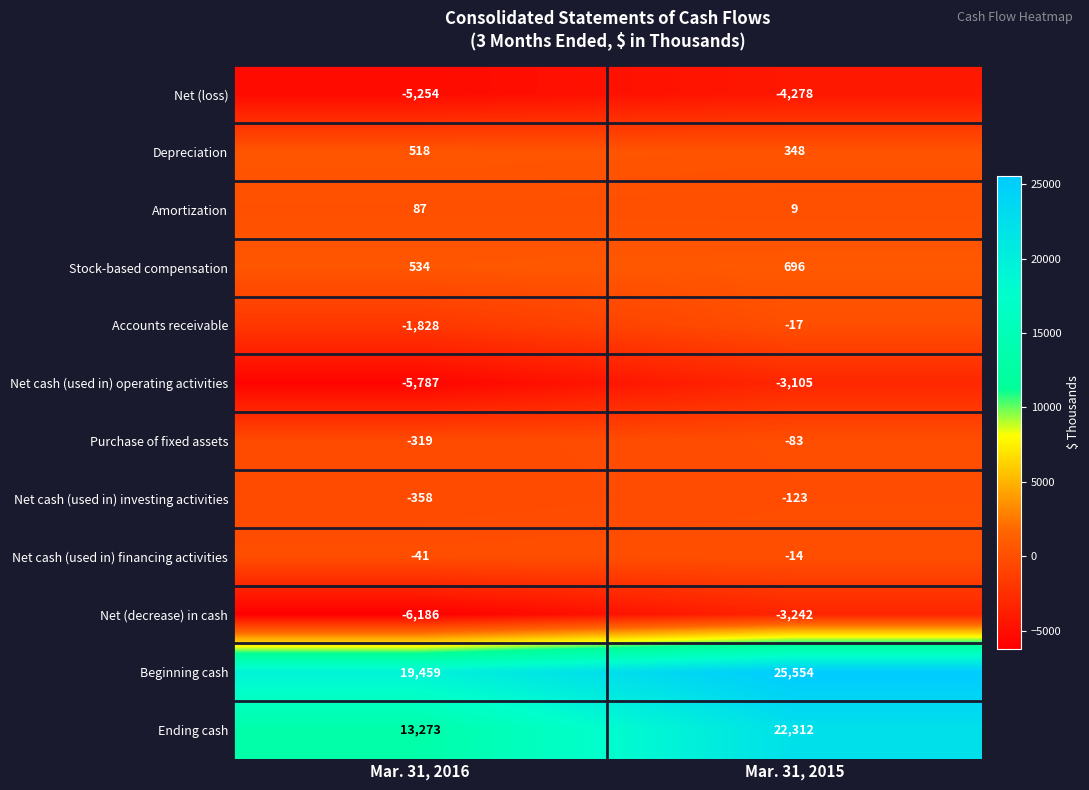

What is the difference between the Ending cash values at Mar. 31, 2016 and Mar. 31, 2015?

9039